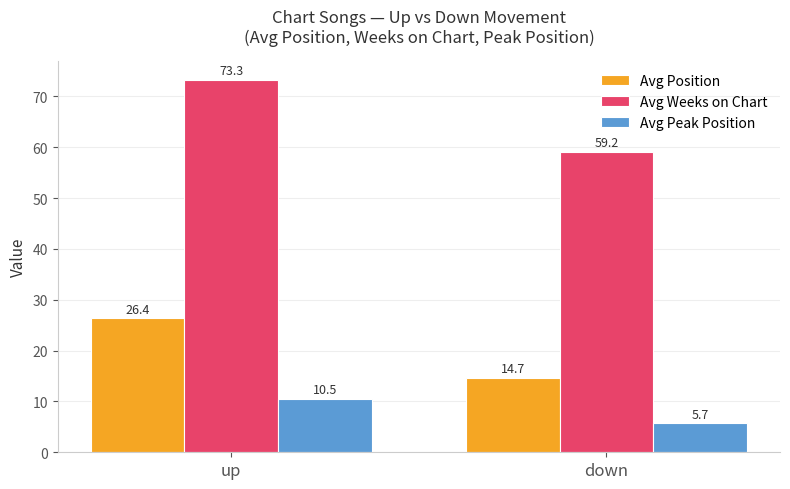

What is the value of the Avg Position bar at the 1st from the left?

26.4